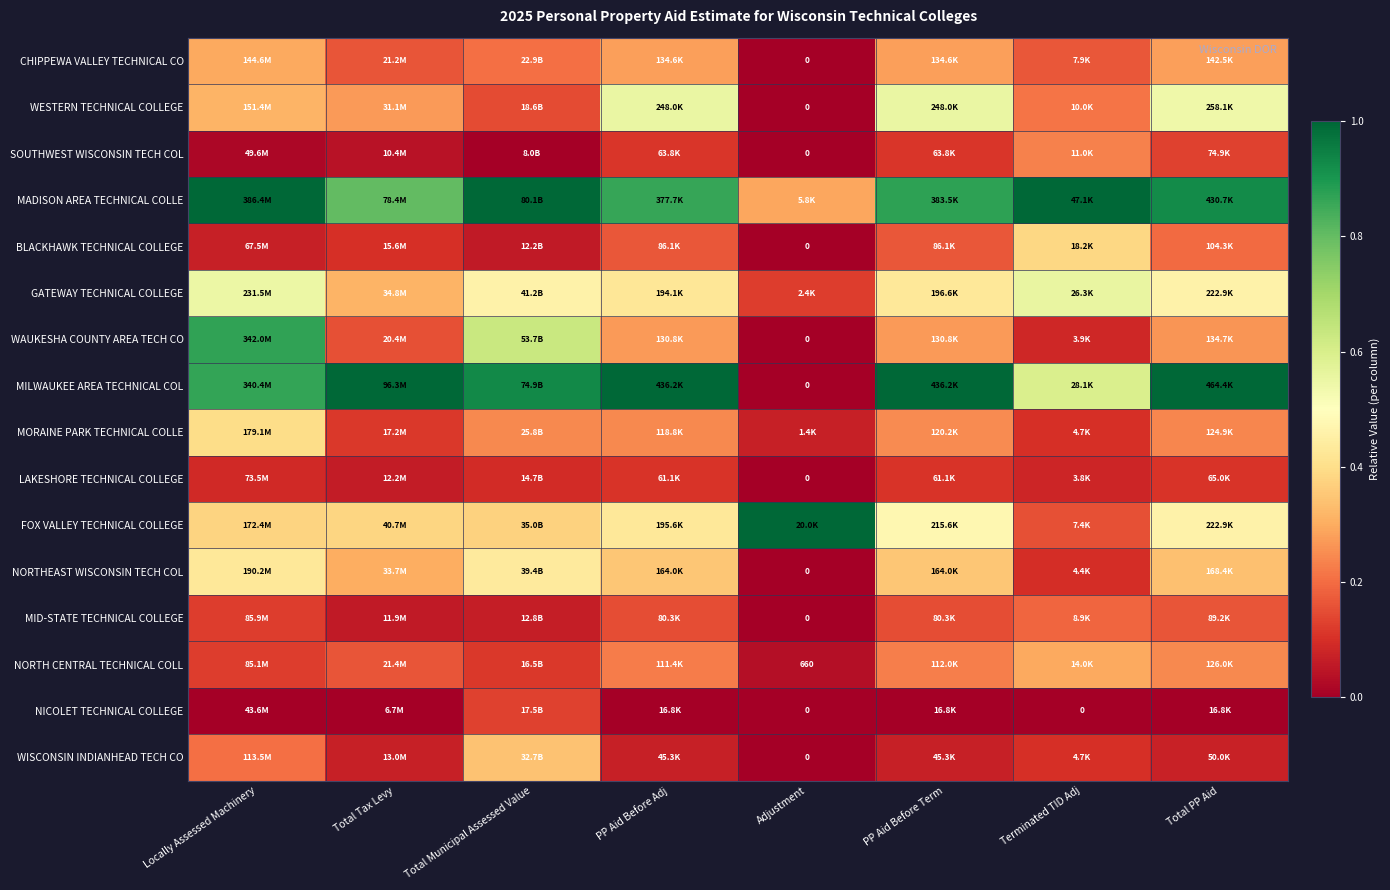

Is the value of MADISON AREA TECHNICAL COLLE at Total Municipal Assessed Value greater than the value of SOUTHWEST WISCONSIN TECH COL at Locally Assessed Machinery?

Yes